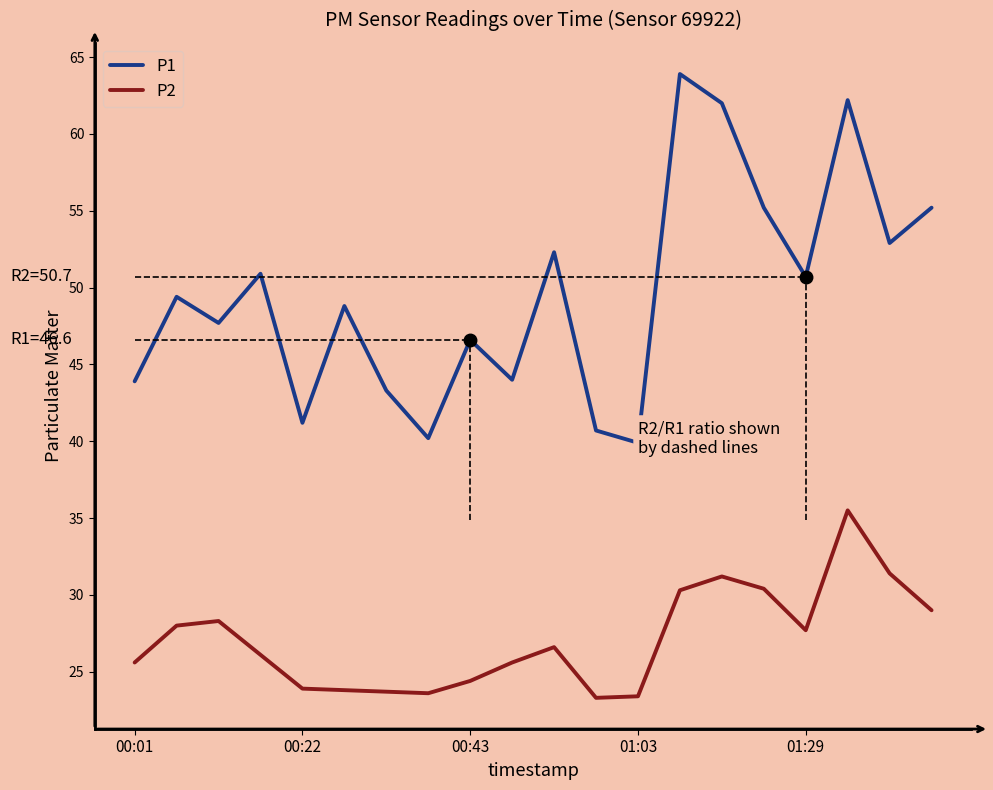

At how many categories does at least one series exceed 48?

11